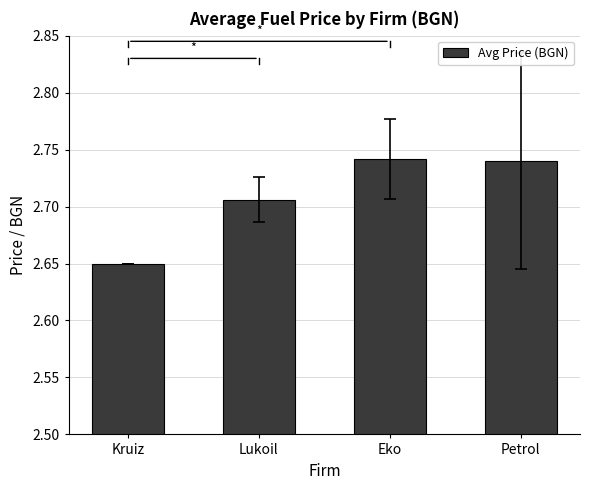

Which has a higher value, Eko or Lukoil?

Eko